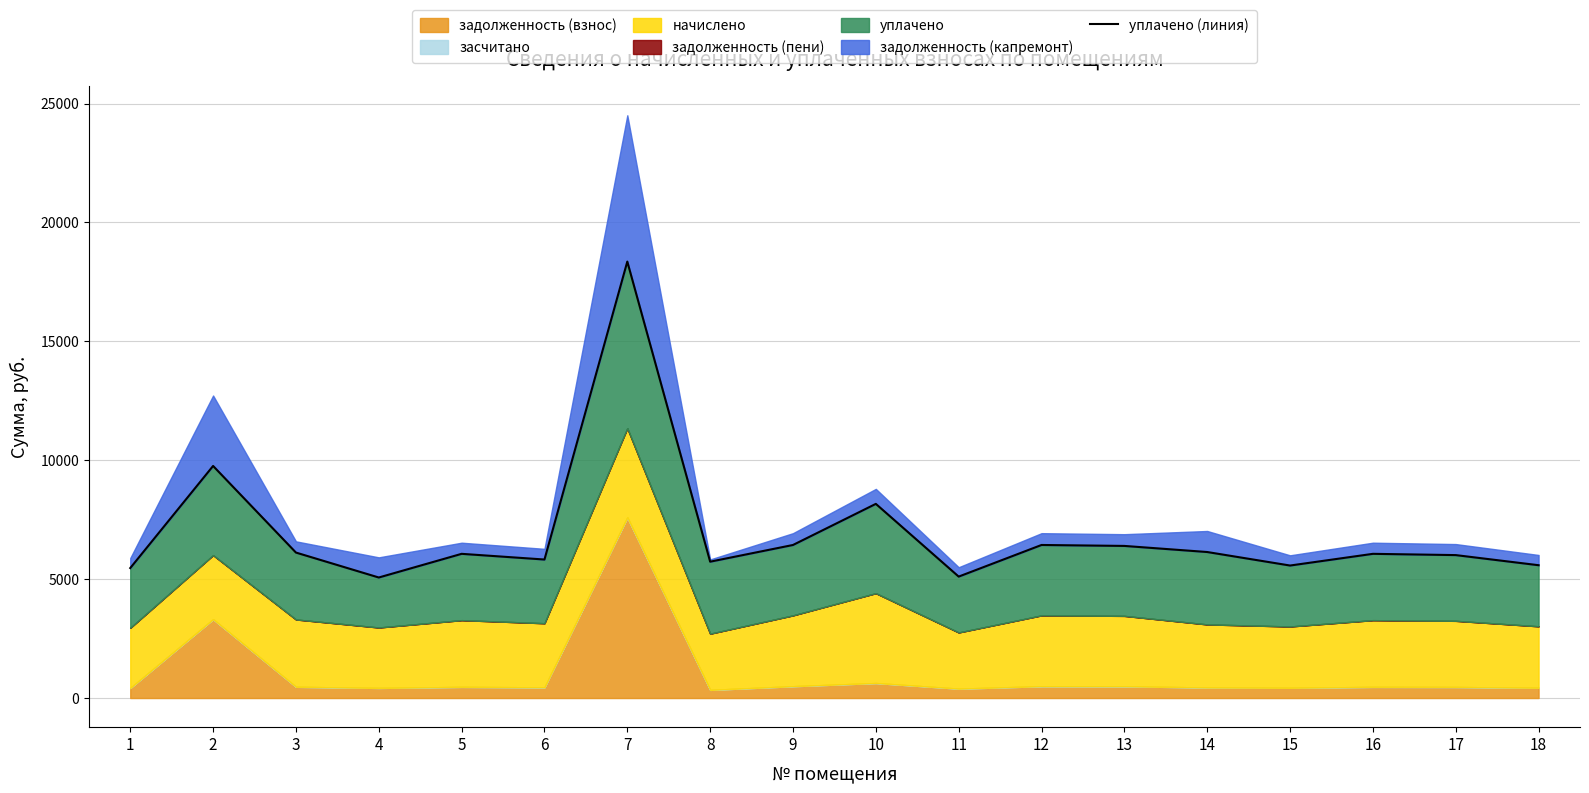

Reading left to right, transcribe all the data shown in this chart.

1=5465.9	2=9760.4	3=6117.5	4=5068.8	5=6064.4	6=5825.0	7=18355.0	8=5733.7	9=6436.7	10=8165.5	11=5106.8	12=6436.7	13=6396.9	14=6140.5	15=5572.2	16=6064.4	17=6011.1	18=5585.6